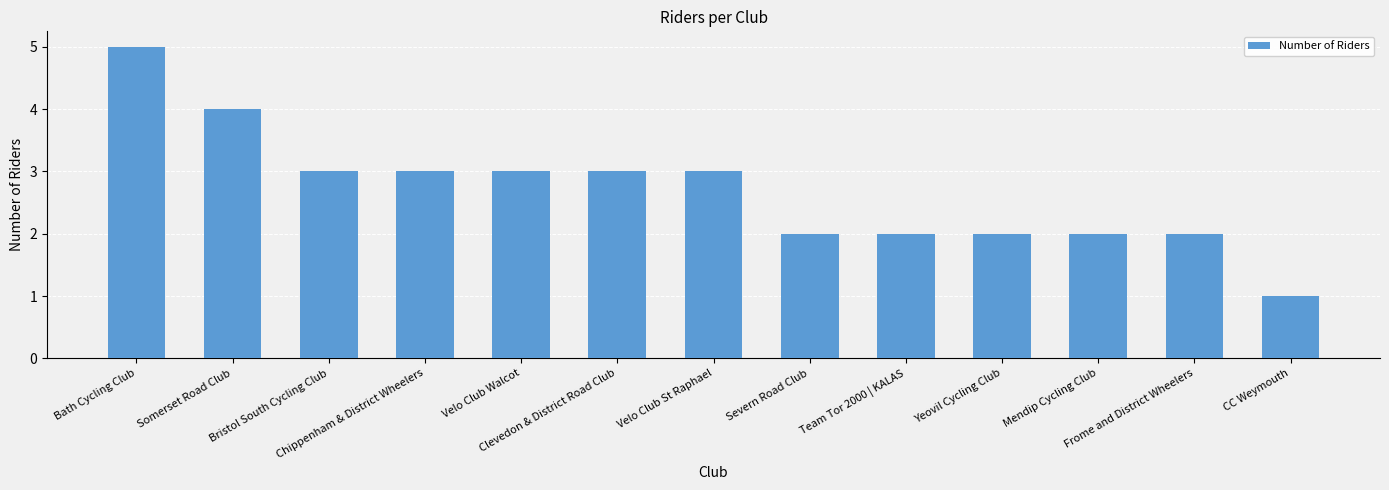

What is the greatest value displayed?

5